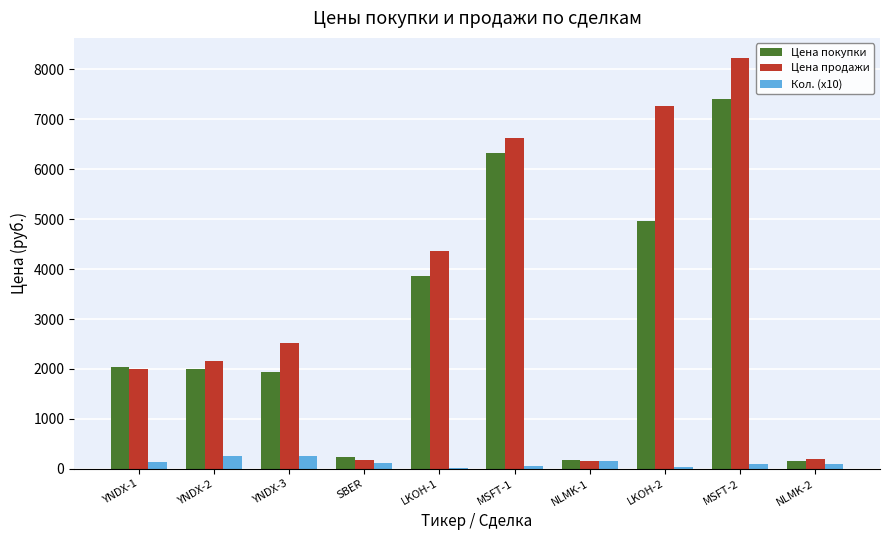

At which label does Цена продажи reach its peak?

MSFT-2